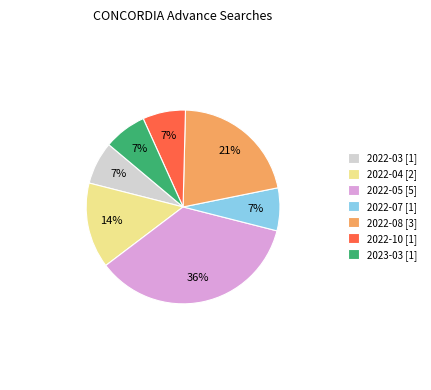

What is the largest slice in the pie chart?

2022-05 [5]